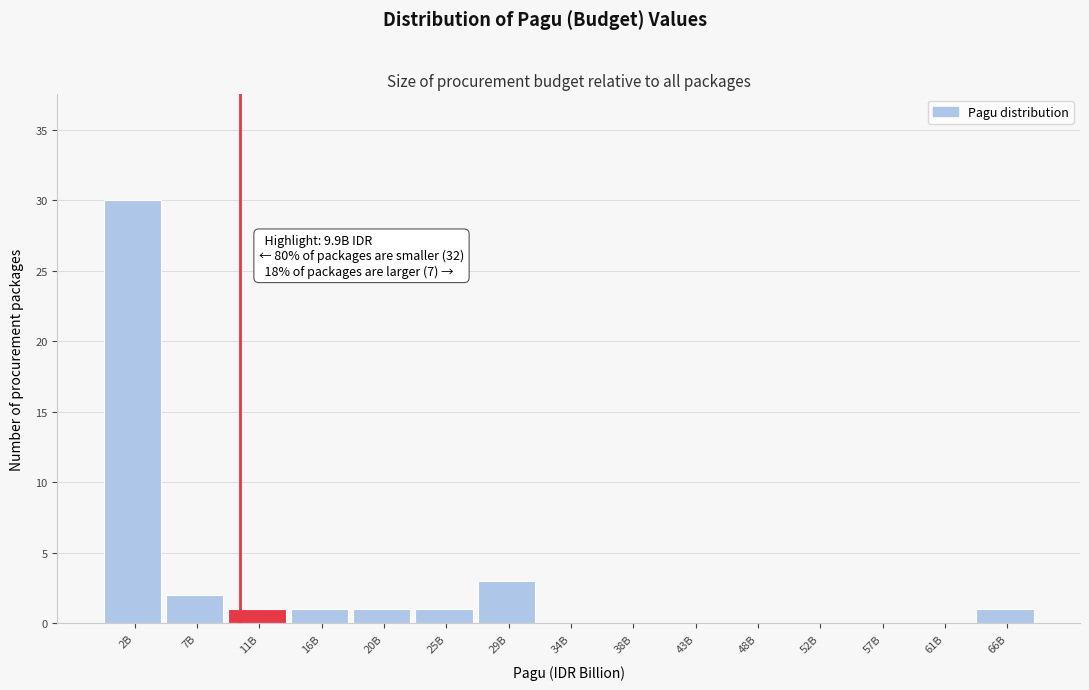

Reading left to right, what are all the values shown in this chart?

2B=30	7B=2	11B=1	16B=1	20B=1	25B=1	29B=3	34B=0	38B=0	43B=0	48B=0	52B=0	57B=0	61B=0	66B=1